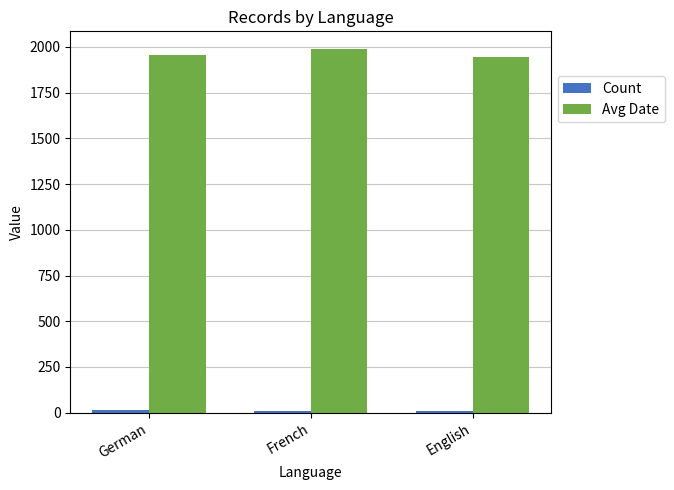

At how many categories does at least one series exceed 612?

3